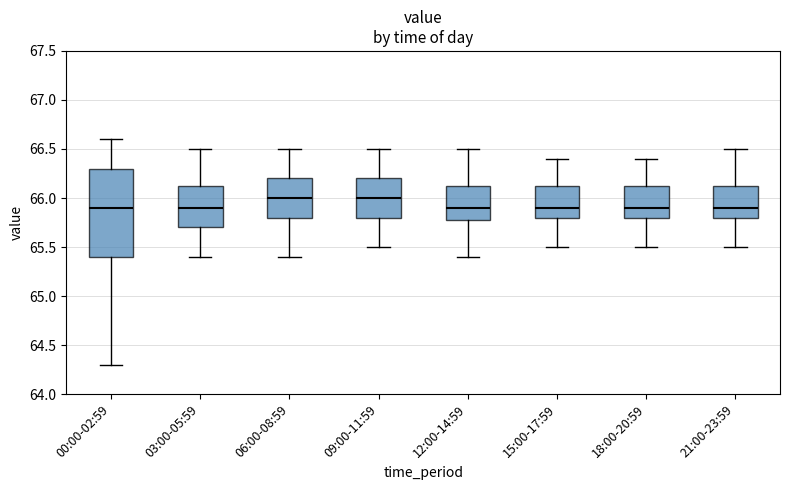

Reading left to right, transcribe this box plot: for each box, give where its median line is, the range the box spans, and where its two whiskers end, as read against the y-axis. The values are not printed on the chart, so give them approximately, as read against the axis.

00:00-02:59: median 65.90, box 65.40 to 66.30, whiskers 64.30 to 66.60
03:00-05:59: median 65.90, box 65.70 to 66.15, whiskers 65.40 to 66.50
06:00-08:59: median 66.00, box 65.80 to 66.20, whiskers 65.40 to 66.50
09:00-11:59: median 66.00, box 65.80 to 66.20, whiskers 65.50 to 66.50
12:00-14:59: median 65.90, box 65.80 to 66.15, whiskers 65.40 to 66.50
15:00-17:59: median 65.90, box 65.80 to 66.15, whiskers 65.50 to 66.40
18:00-20:59: median 65.90, box 65.80 to 66.15, whiskers 65.50 to 66.40
21:00-23:59: median 65.90, box 65.80 to 66.15, whiskers 65.50 to 66.50